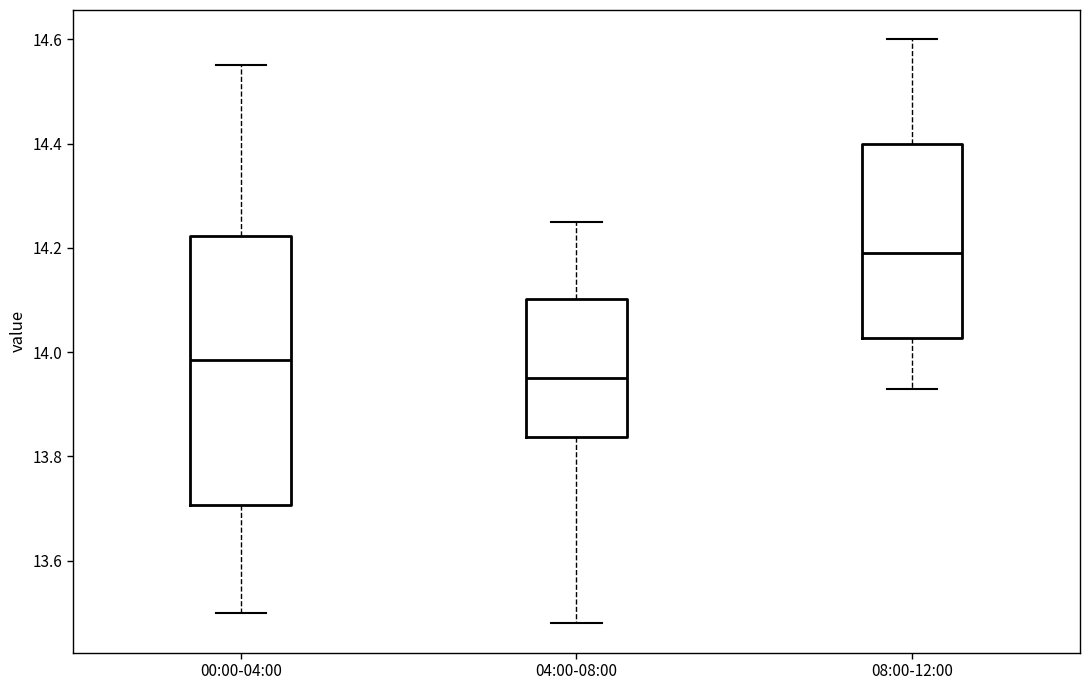

Reading left to right, transcribe this box plot: for each box, give where its median line is, the range the box spans, and where its two whiskers end, as read against the y-axis. The values are not printed on the chart, so give them approximately, as read against the axis.

00:00-04:00: median 13.98, box 13.70 to 14.22, whiskers 13.50 to 14.56
04:00-08:00: median 13.96, box 13.84 to 14.10, whiskers 13.48 to 14.26
08:00-12:00: median 14.20, box 14.02 to 14.40, whiskers 13.94 to 14.60